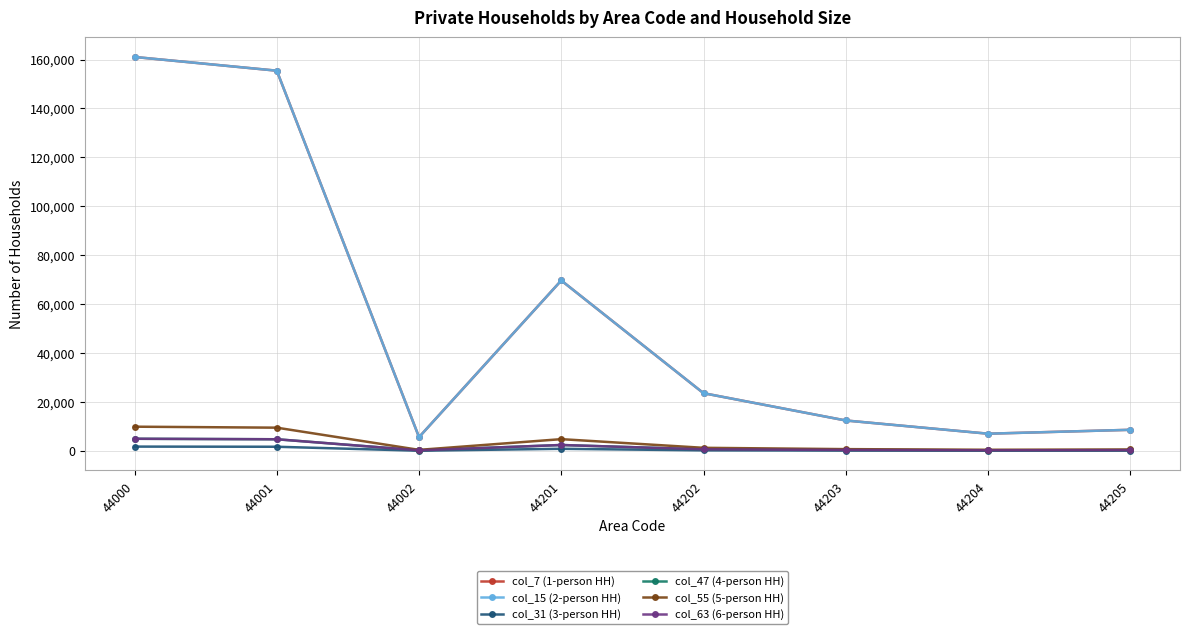

Is this an area chart (filled region under the line)?

No